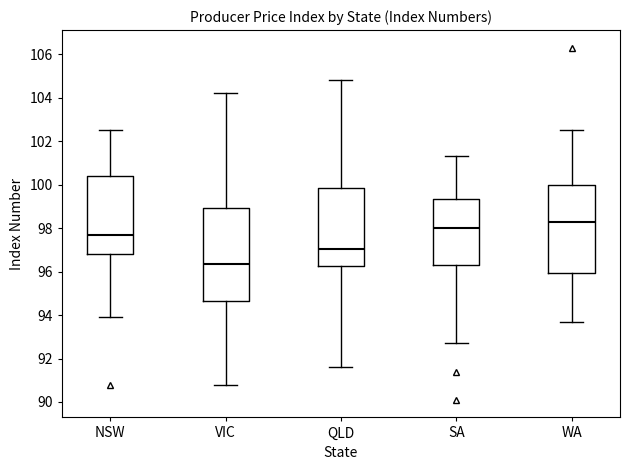

Reading left to right, transcribe this box plot: for each box, give where its median line is, the range the box spans, and where its two whiskers end, as read against the y-axis. The values are not printed on the chart, so give them approximately, as read against the axis.

NSW: median 97.8, box 96.8 to 100.4, whiskers 94.0 to 102.6
VIC: median 96.4, box 94.6 to 99.0, whiskers 90.8 to 104.2
QLD: median 97.0, box 96.2 to 99.8, whiskers 91.6 to 104.8
SA: median 98.0, box 96.4 to 99.4, whiskers 92.8 to 101.4
WA: median 98.4, box 96.0 to 100.0, whiskers 93.8 to 102.6